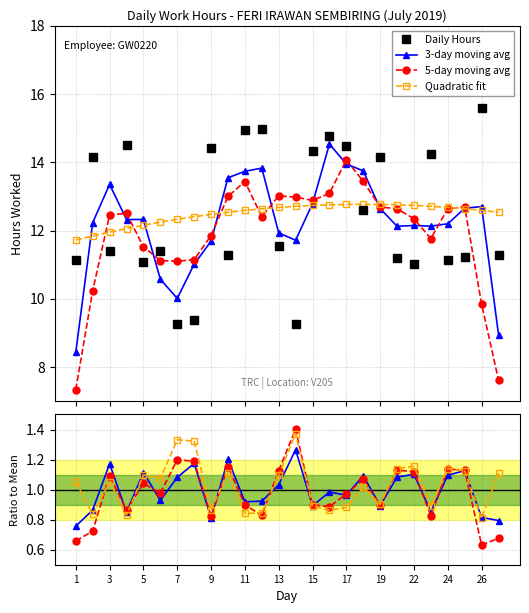

What is the difference between the second highest and minimum values in the Daily Hours series?

5.7